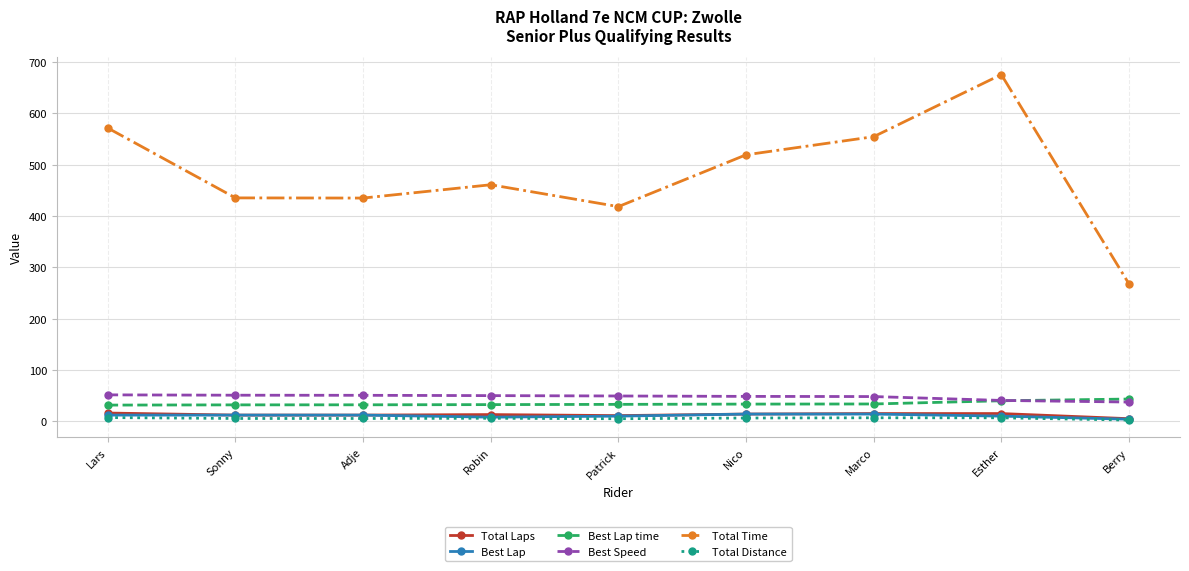

True or false: Total Time and Best Speed cross at least once.

False